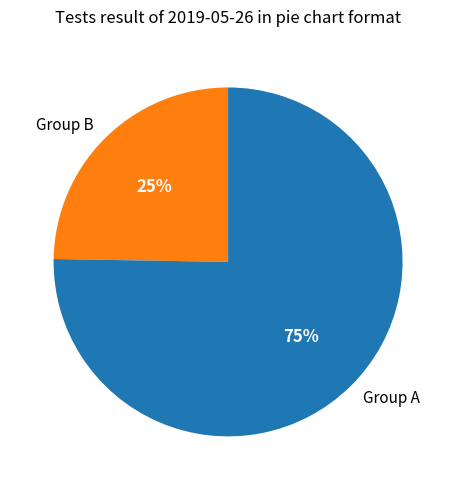

Which category has the smallest portion of the pie?

Group B